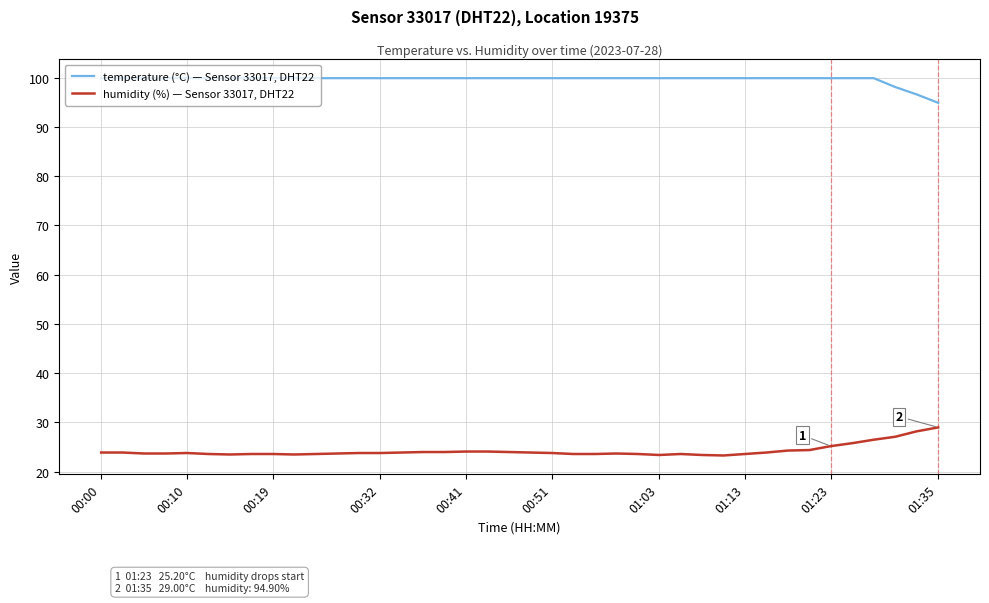

Does the chart have visible grid lines?

Yes